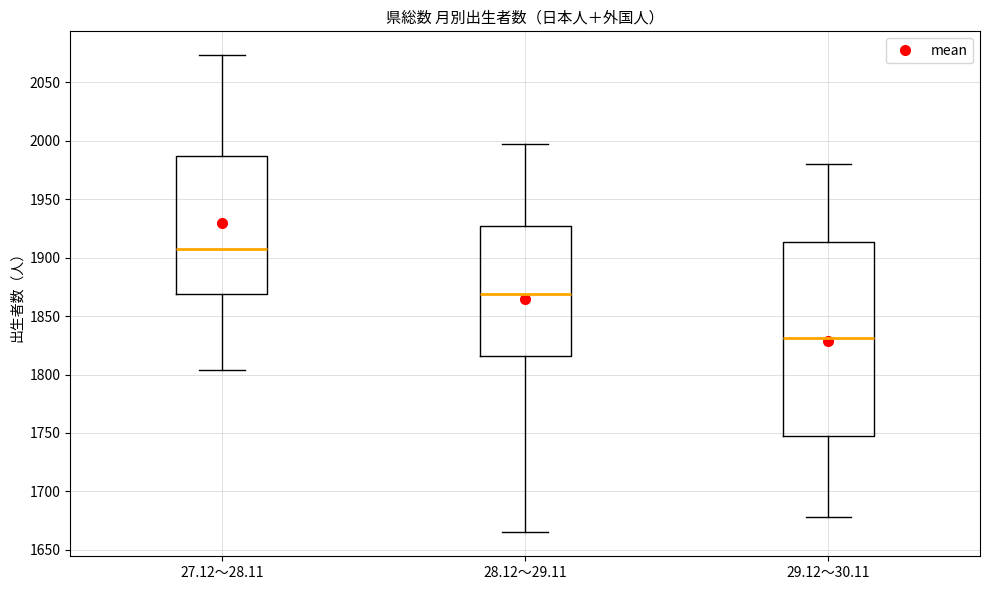

Reading left to right, transcribe this box plot: for each box, give where its median line is, the range the box spans, and where its two whiskers end, as read against the y-axis. The values are not printed on the chart, so give them approximately, as read against the axis.

27.12～28.11: median 1910, box 1870 to 1985, whiskers 1805 to 2075
28.12～29.11: median 1870, box 1815 to 1925, whiskers 1665 to 1995
29.12～30.11: median 1830, box 1745 to 1915, whiskers 1680 to 1980